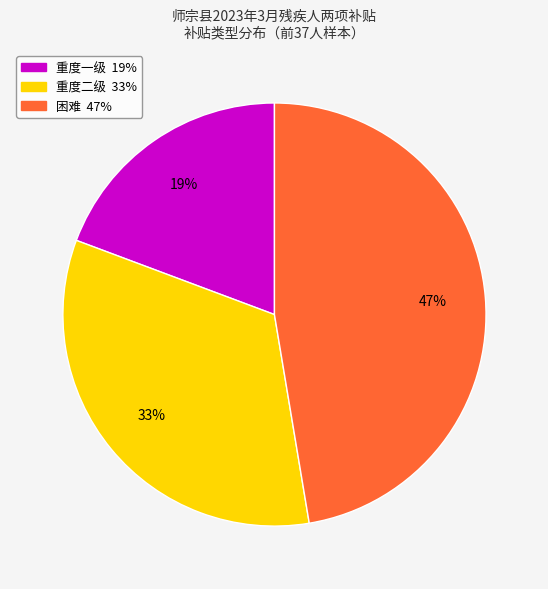

Count the number of slices in the pie.

3